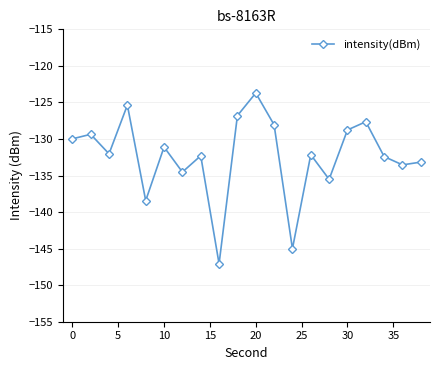

True or false: the data has more than 0 interior local peaks.

True